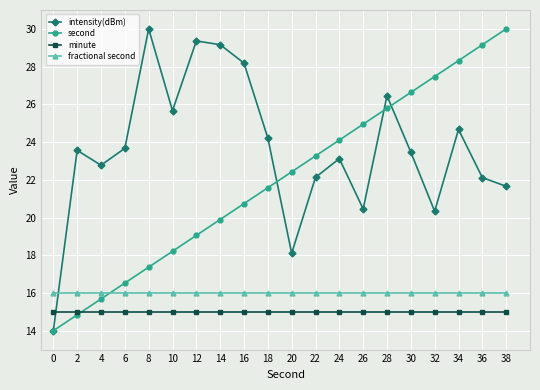

Where do minute and intensity(dBm) first cross each other?

0 and 2